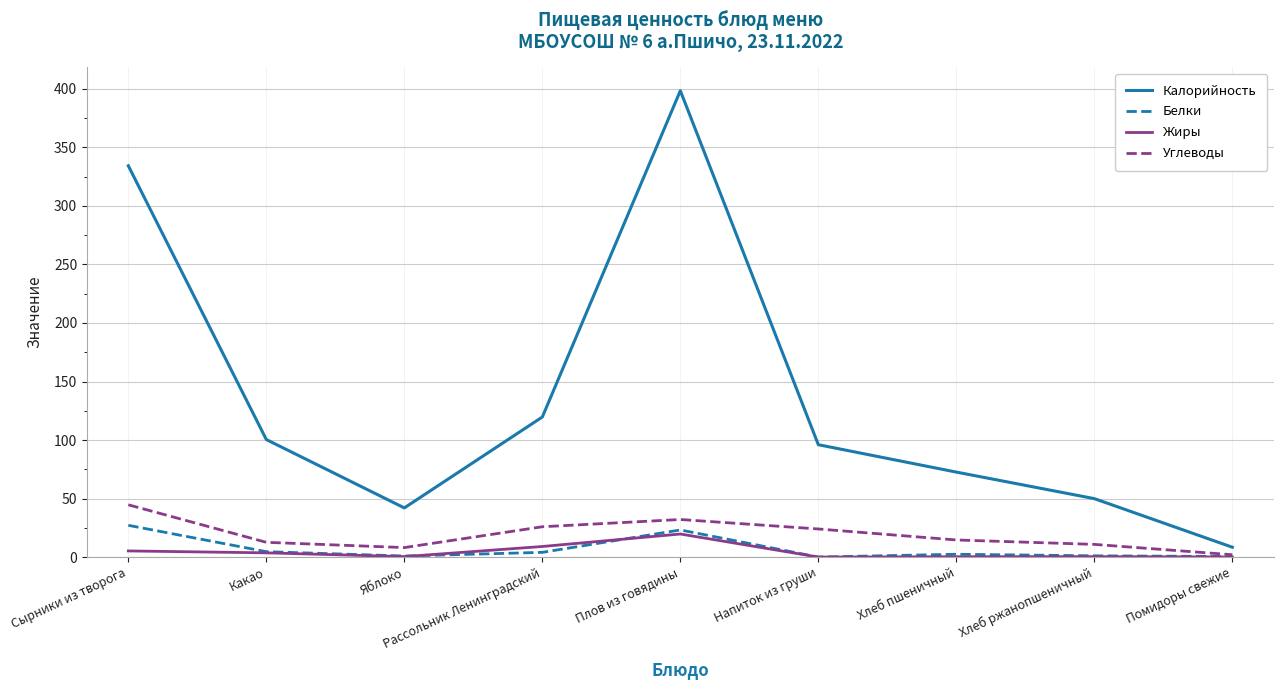

Is it true that Калорийность equals 24.5 at Яблоко?

False